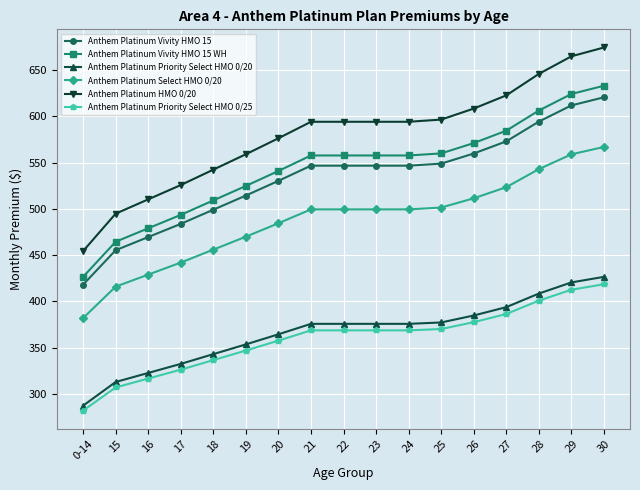

At how many categories does at least one series exceed 381?

17